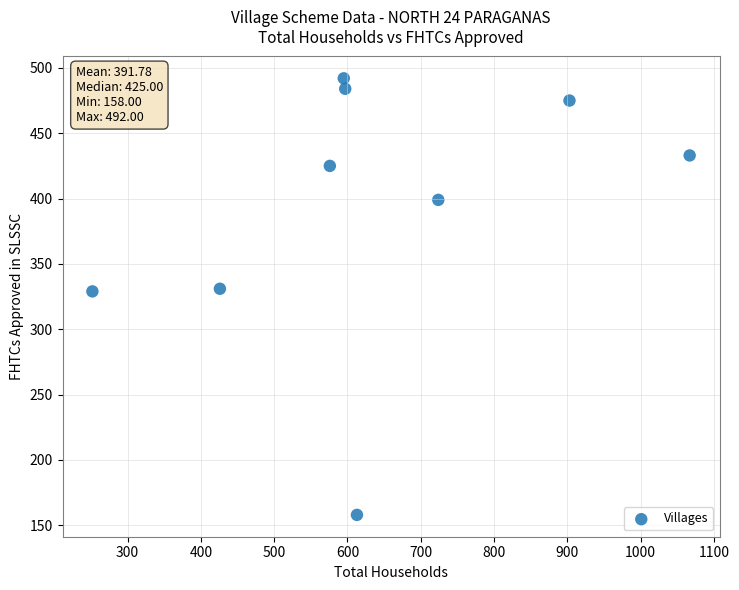

What is the range of Y values (max minus min)?

334